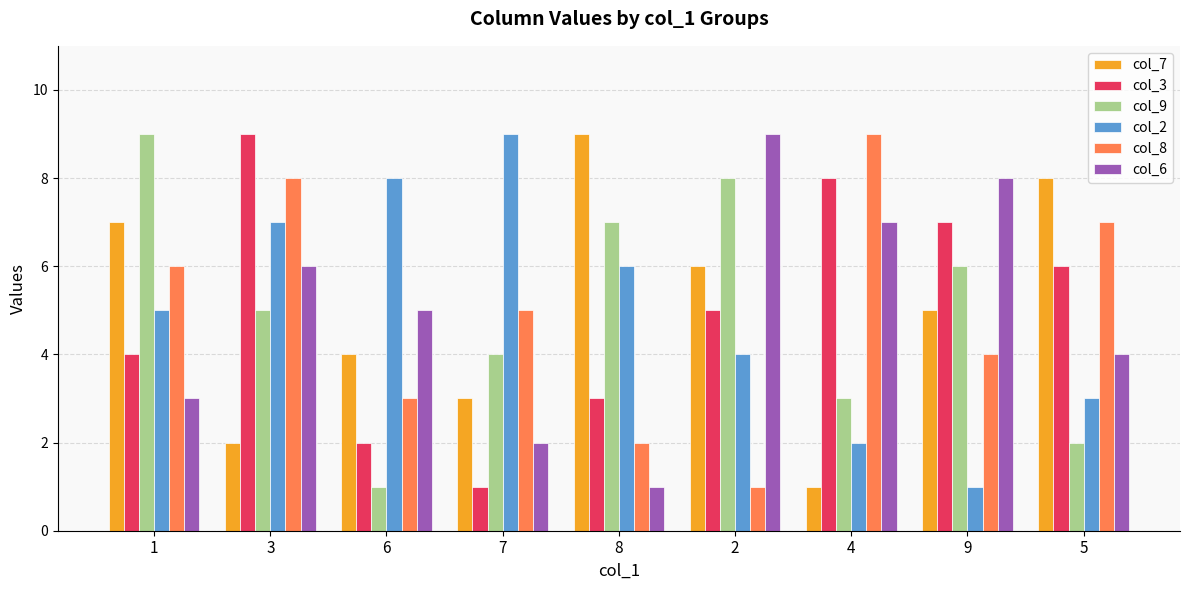

Rank the categories by col_8 value from highest to lowest.

4, 3, 5, 1, 7, 9, 6, 8, 2